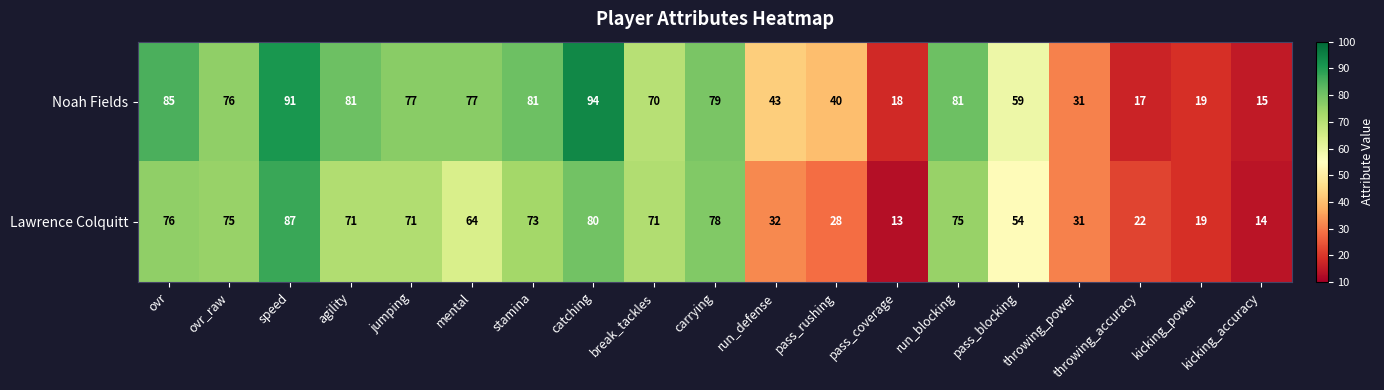

List the series in order of their overall mean, highest first.

Noah Fields, Lawrence Colquitt